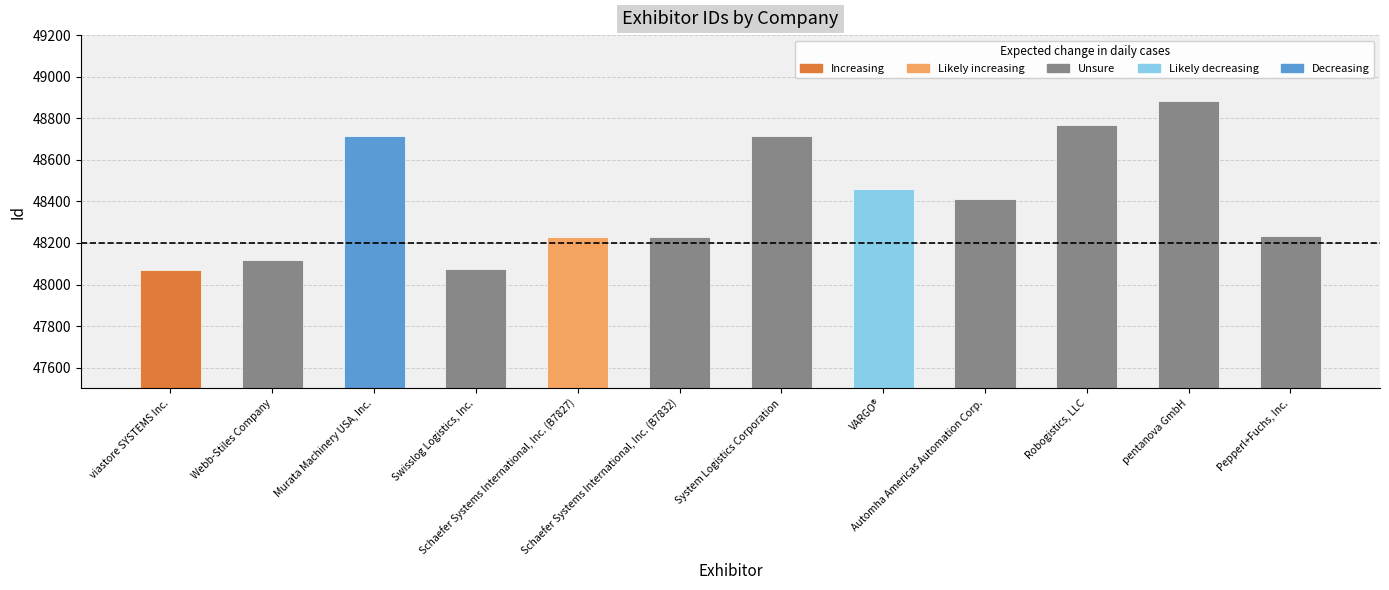

What is the difference between the second highest and second lowest values?

694